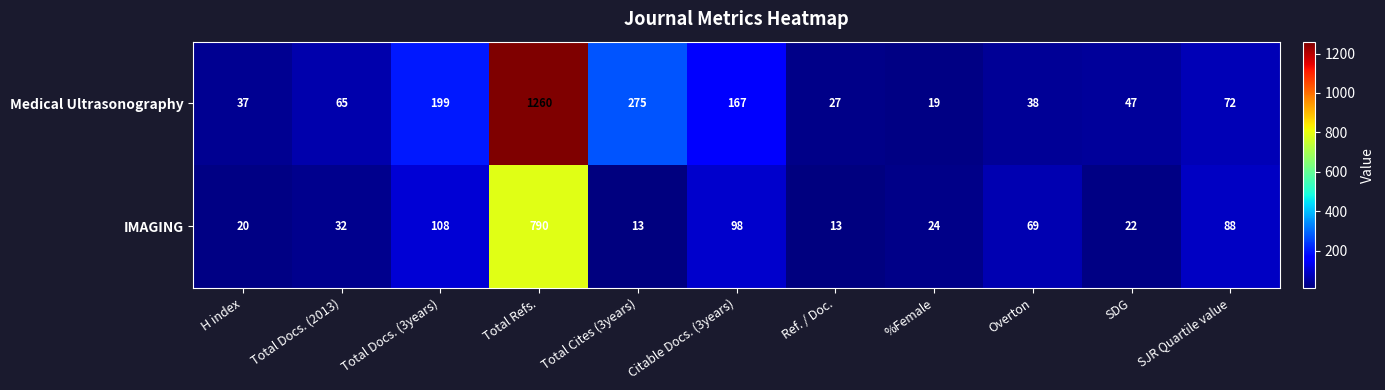

Rank the series by their average value, from lowest to highest.

IMAGING, Medical Ultrasonography